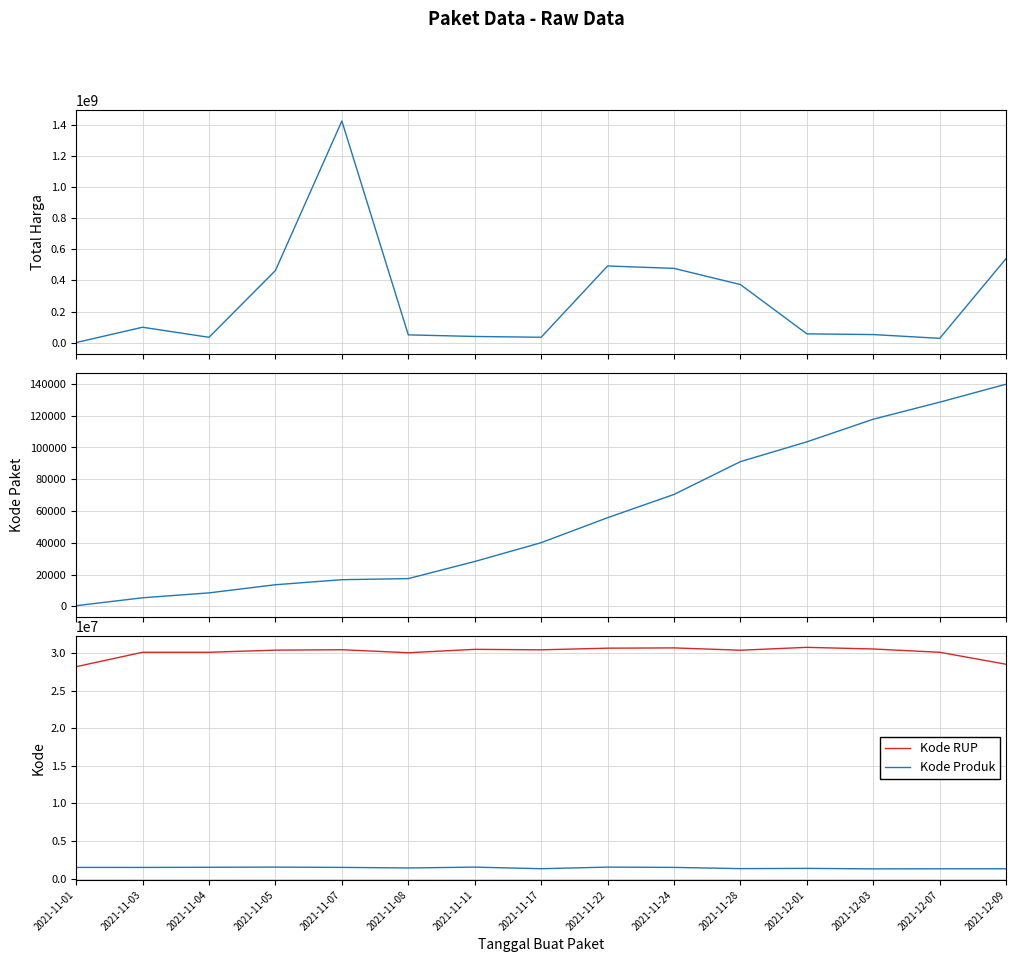

The Kode Produk series shows 1407595 at 2021-11-08. True or false?

True